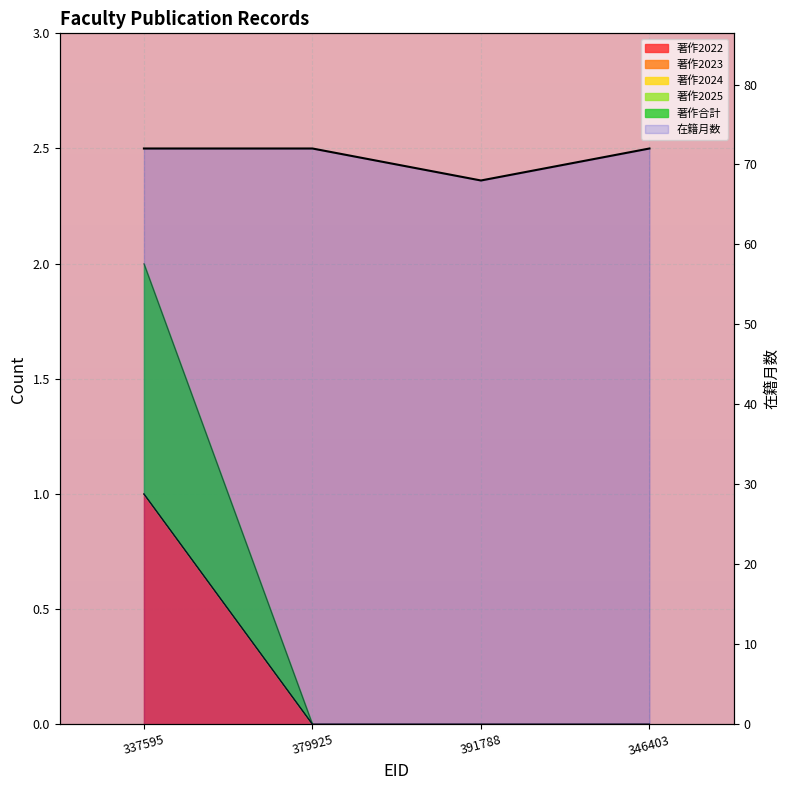

Reading right to left, list all the values displayed in this chart.

346403=72	391788=68	379925=72	337595=72